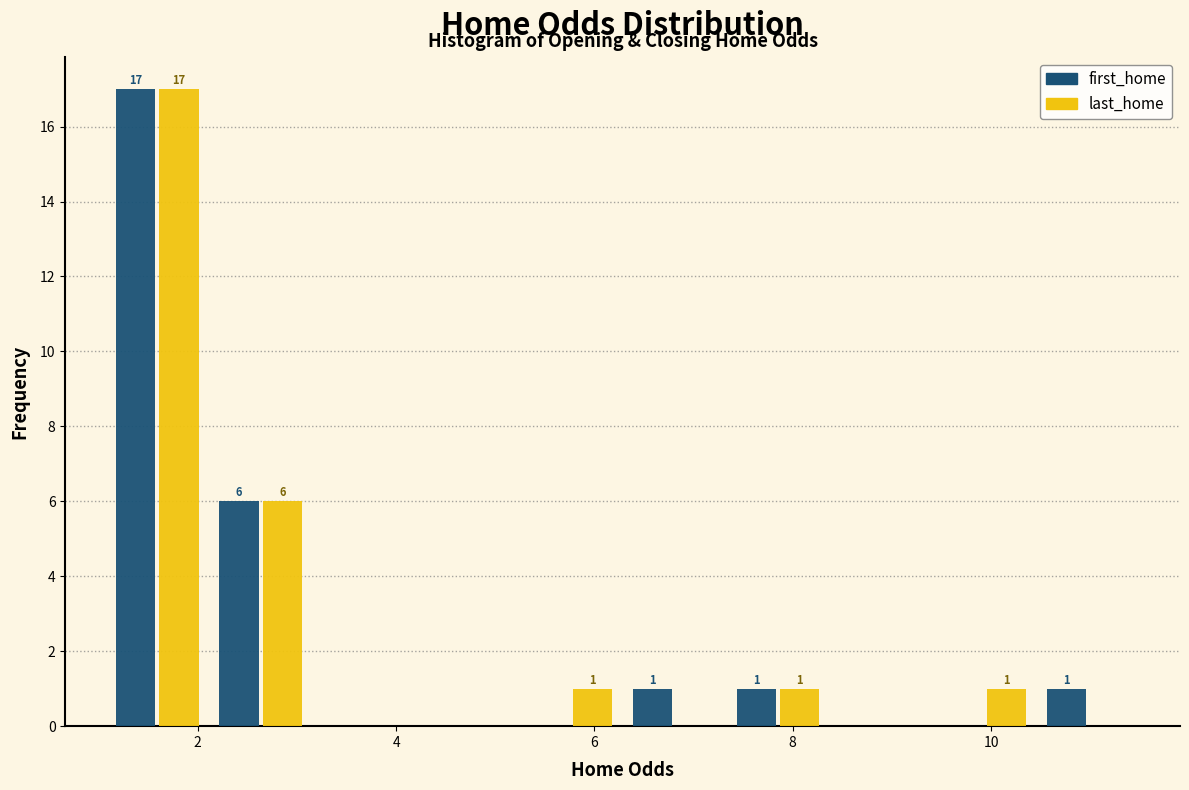

In the last_home series, which range on the x-axis has the tallest bar?

1.0 to 2.2